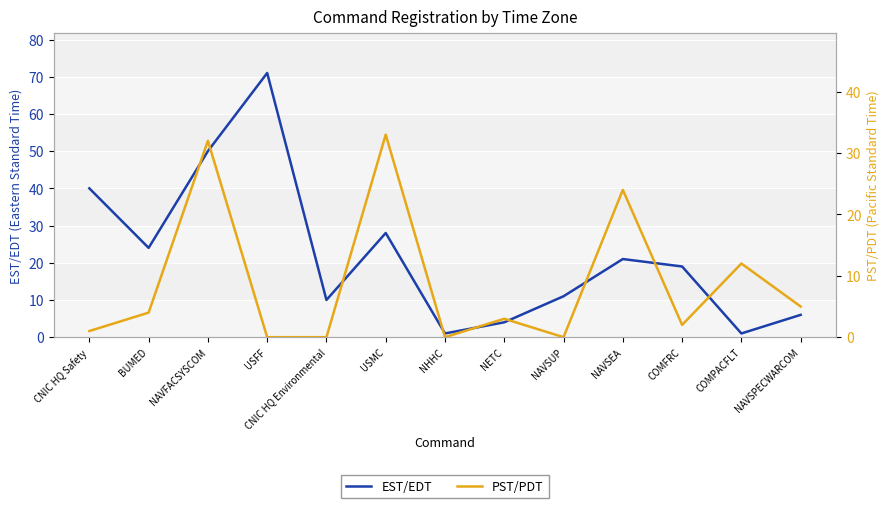

Read the EST/EDT value at USFF.

71